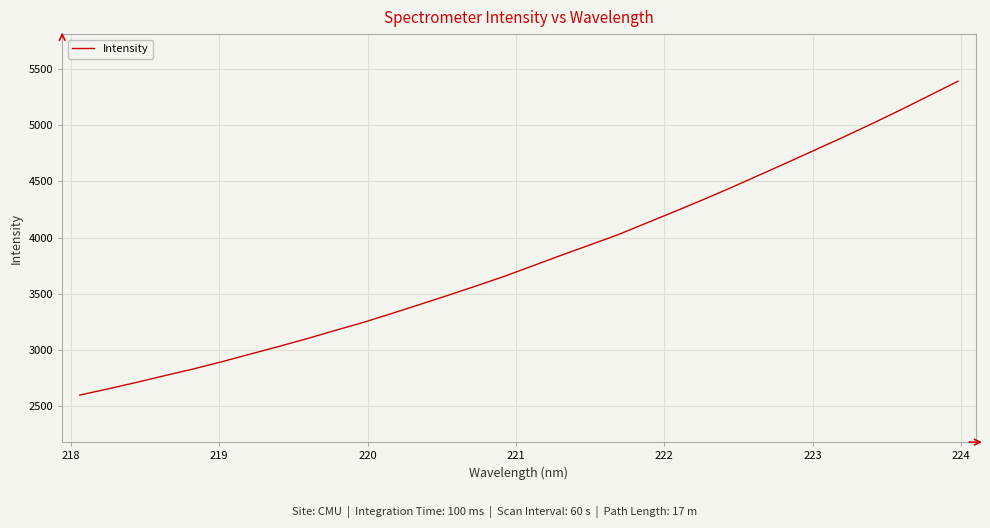

Count the number of values greater than 3751.

16